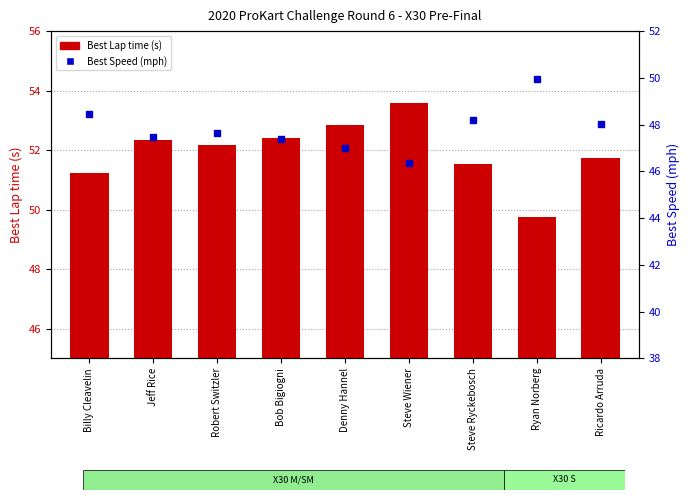

How many values in the Best Lap time series are below 52?

4